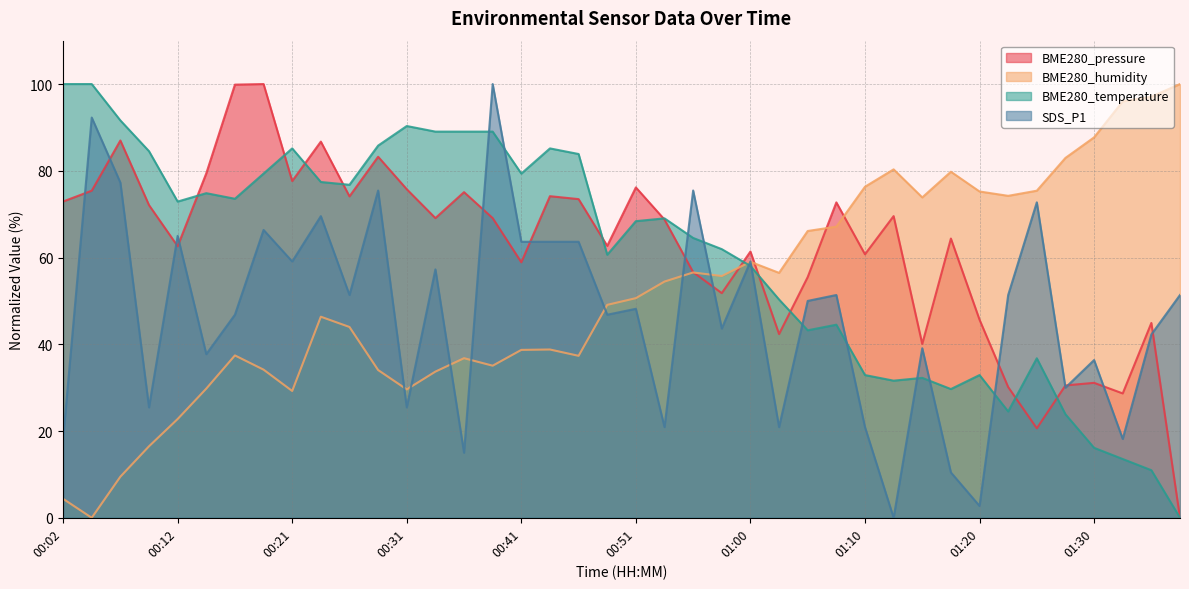

True or false: BME280_temperature and BME280_pressure cross at least once.

True